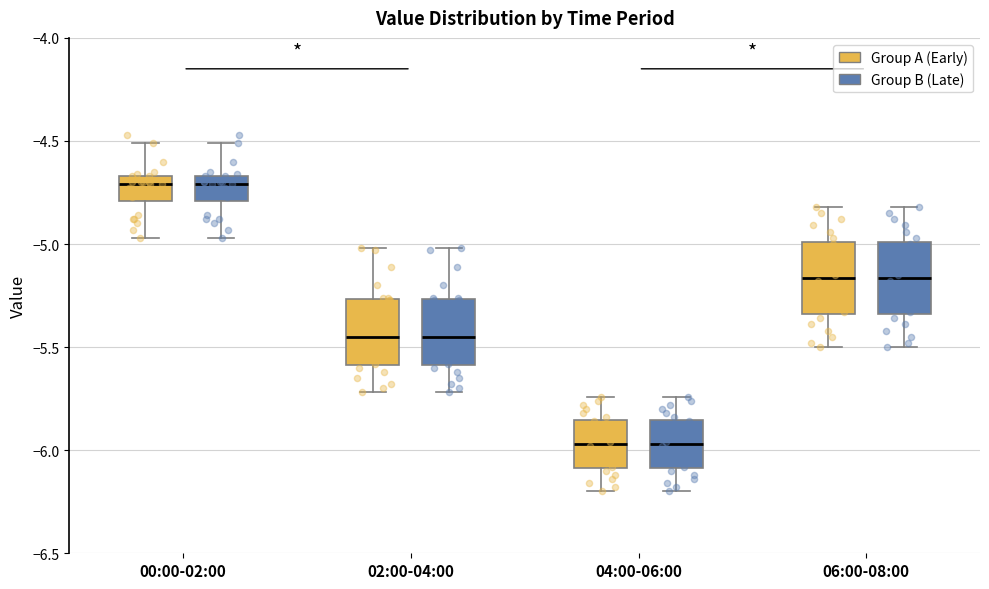

Reading left to right, read every box against the y-axis: the position of its median line, the range the box covers, and the ends of its whiskers. The values are not printed on the chart, so give them approximately, as read against the axis.

00:00-02:00 (Group A (Early)): median -4.70, box -4.80 to -4.65, whiskers -4.95 to -4.50
00:00-02:00 (Group B (Late)): median -4.70, box -4.80 to -4.65, whiskers -4.95 to -4.50
02:00-04:00 (Group A (Early)): median -5.45, box -5.60 to -5.25, whiskers -5.70 to -5.00
02:00-04:00 (Group B (Late)): median -5.45, box -5.60 to -5.25, whiskers -5.70 to -5.00
04:00-06:00 (Group A (Early)): median -5.95, box -6.10 to -5.85, whiskers -6.20 to -5.75
04:00-06:00 (Group B (Late)): median -5.95, box -6.10 to -5.85, whiskers -6.20 to -5.75
06:00-08:00 (Group A (Early)): median -5.15, box -5.35 to -5.00, whiskers -5.50 to -4.80
06:00-08:00 (Group B (Late)): median -5.15, box -5.35 to -5.00, whiskers -5.50 to -4.80